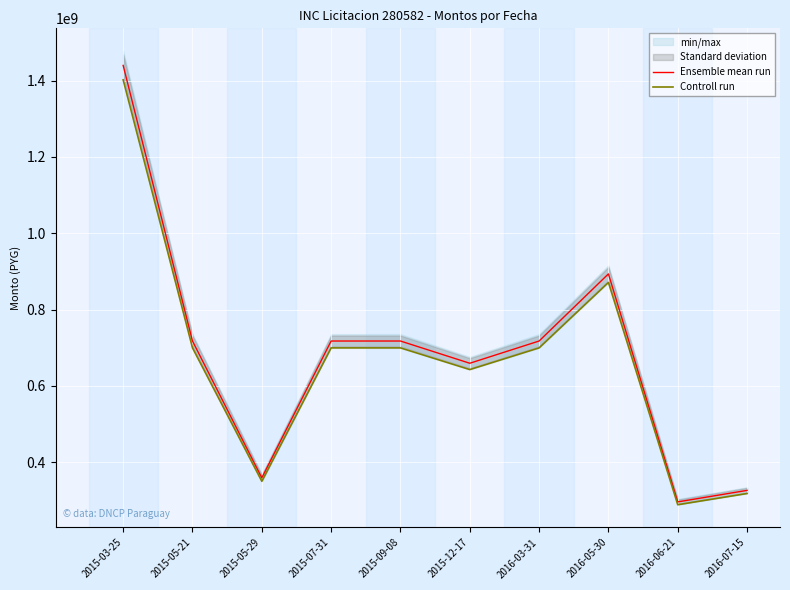

Is it true that Controll run equals 506084130.1 at 2015-05-29?

False